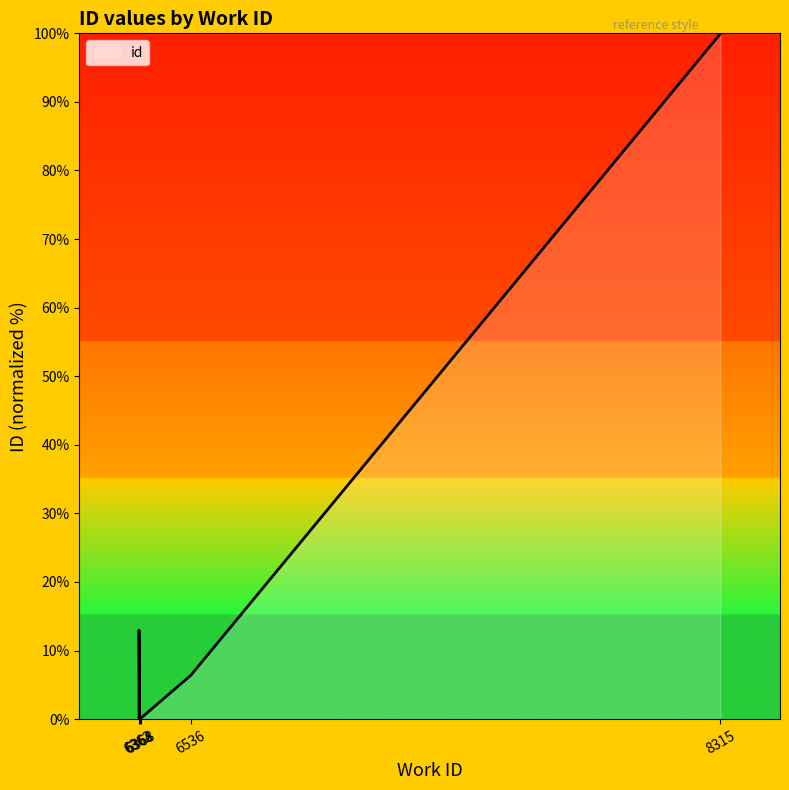

True or false: the data shows 100.0 at 8315.

True